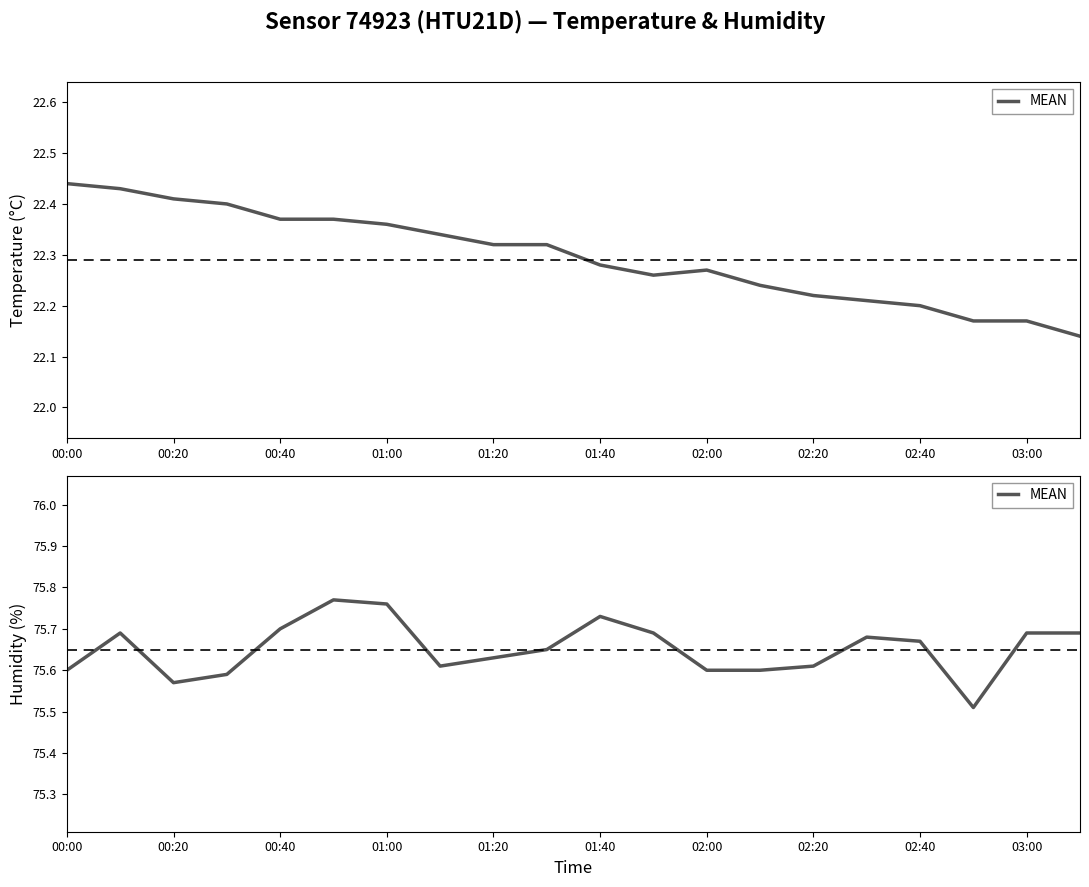

The value at 01:00 is 47.6. True or false?

False